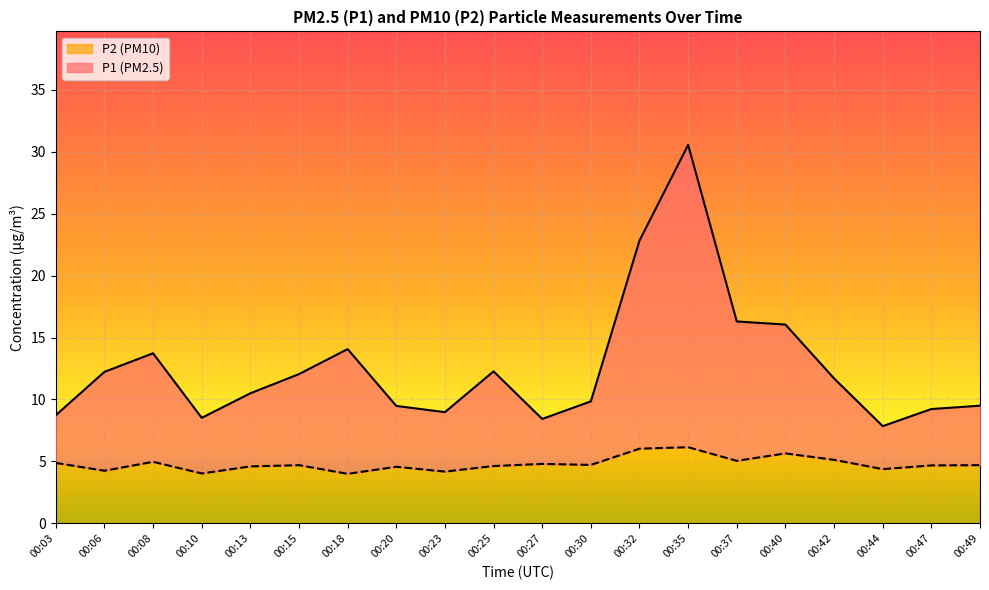

What are all the series names shown in the legend?

P2 (PM10), P1 (PM2.5)